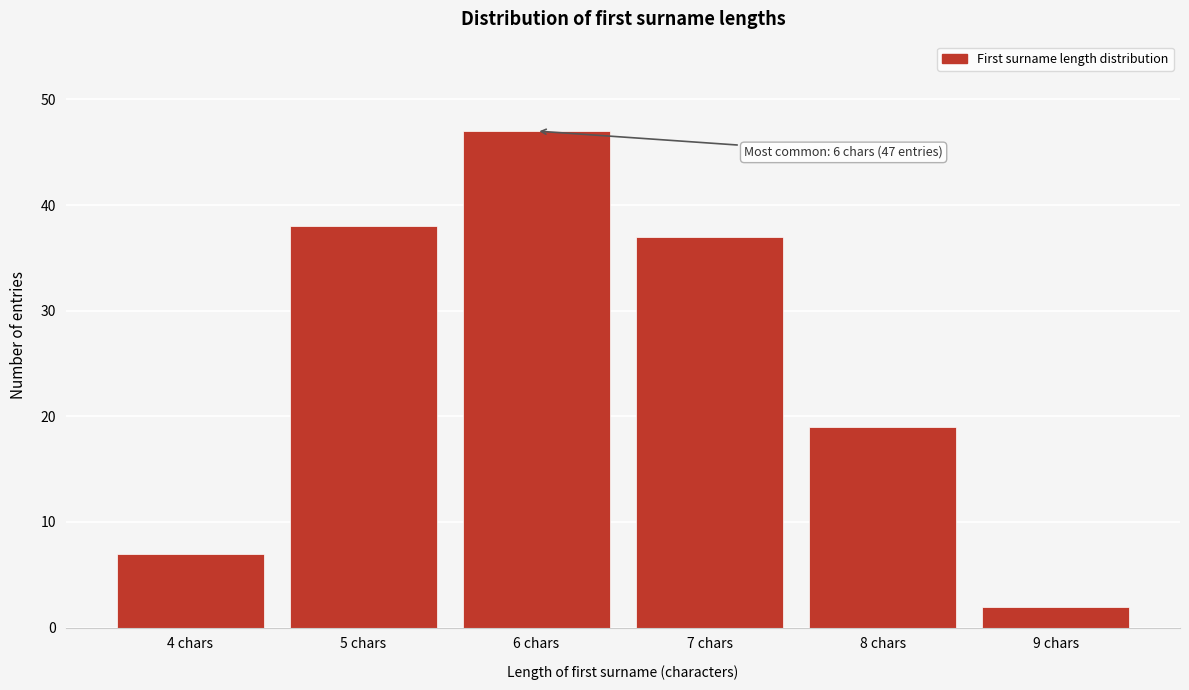

Reading left to right, list all the values displayed in this chart.

4 chars=7	5 chars=38	6 chars=47	7 chars=37	8 chars=19	9 chars=2